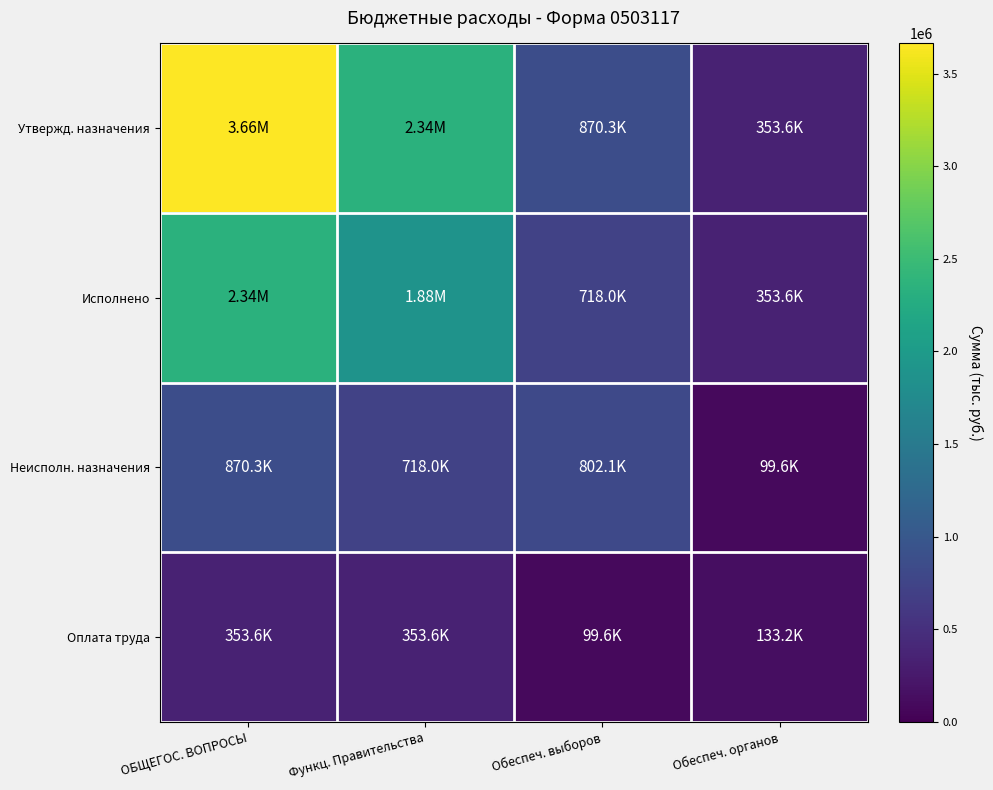

Reading left to right, extract all data points from this chart.

Утвержд. назначения: ОБЩЕГОС. ВОПРОСЫ=3663827.4	Функц. Правительства=2337003.0	Обеспеч. выборов=870300.0	Обеспеч. органов=353569.4
Исполнено: ОБЩЕГОС. ВОПРОСЫ=2337003.0	Функц. Правительства=1881776.8	Обеспеч. выборов=717950.0	Обеспеч. органов=353569.4
Неисполн. назначения: ОБЩЕГОС. ВОПРОСЫ=870300.0	Функц. Правительства=717950.0	Обеспеч. выборов=802100.0	Обеспеч. органов=99603.0
Оплата труда: ОБЩЕГОС. ВОПРОСЫ=353569.4	Функц. Правительства=353569.4	Обеспеч. выборов=99603.0	Обеспеч. органов=133200.0